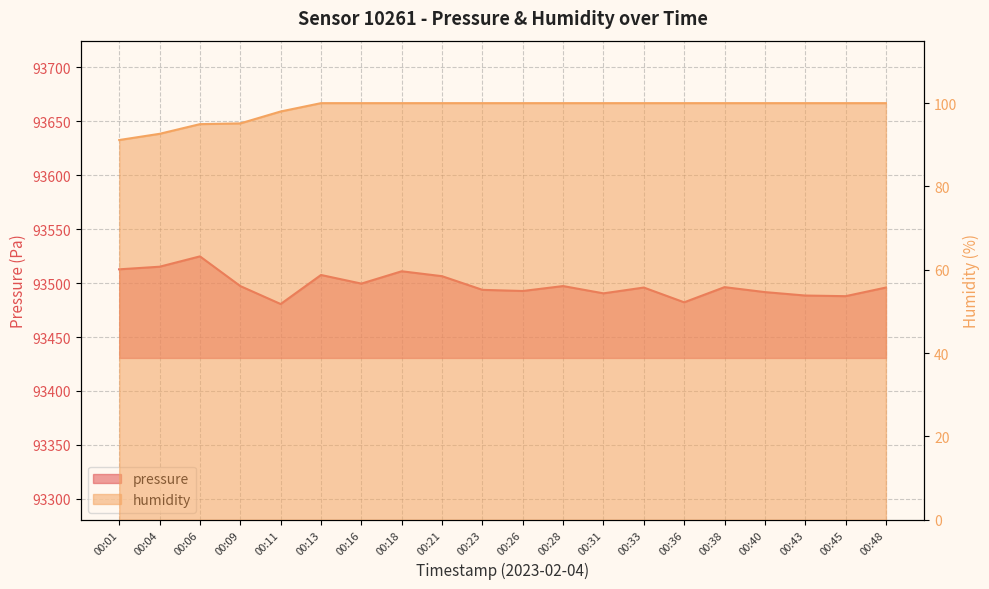

Reading right to left, transcribe all the data shown in this chart.

pressure: 00:48=93495.9	00:45=93487.9	00:43=93488.5	00:40=93491.7	00:38=93496.3	00:36=93482.2	00:33=93495.9	00:31=93490.5	00:28=93497.3	00:26=93492.7	00:23=93493.8	00:21=93506.4	00:18=93511.0	00:16=93499.6	00:13=93507.6	00:11=93480.6	00:09=93497.3	00:06=93524.8	00:04=93515.2	00:01=93512.8
humidity: 00:48=100.0	00:45=100.0	00:43=100.0	00:40=100.0	00:38=100.0	00:36=100.0	00:33=100.0	00:31=100.0	00:28=100.0	00:26=100.0	00:23=100.0	00:21=100.0	00:18=100.0	00:16=100.0	00:13=100.0	00:11=98.0	00:09=95.1	00:06=95.0	00:04=92.6	00:01=91.2